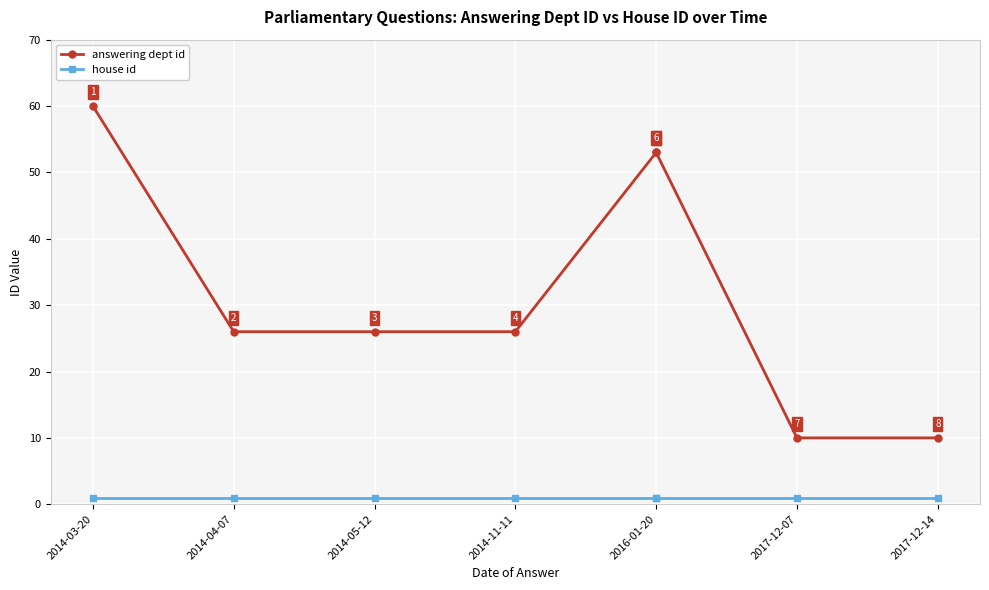

True or false: house id has a value of 1 at 2014-05-12.

False